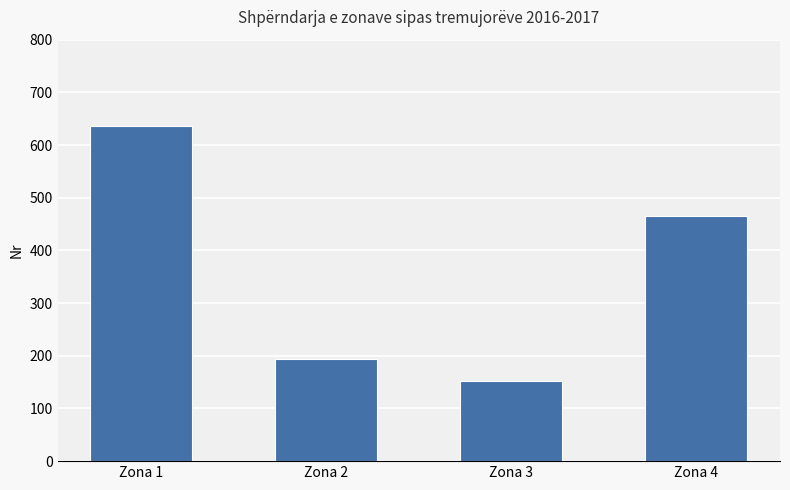

The chart shows a value of 153 at Zona 3. True or false?

True